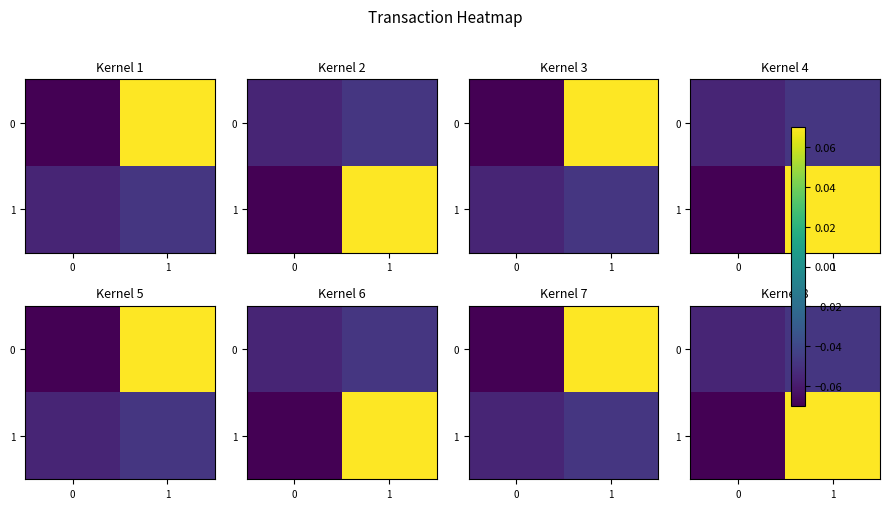

The value of 0 at 0 is -0.1. True or false?

True